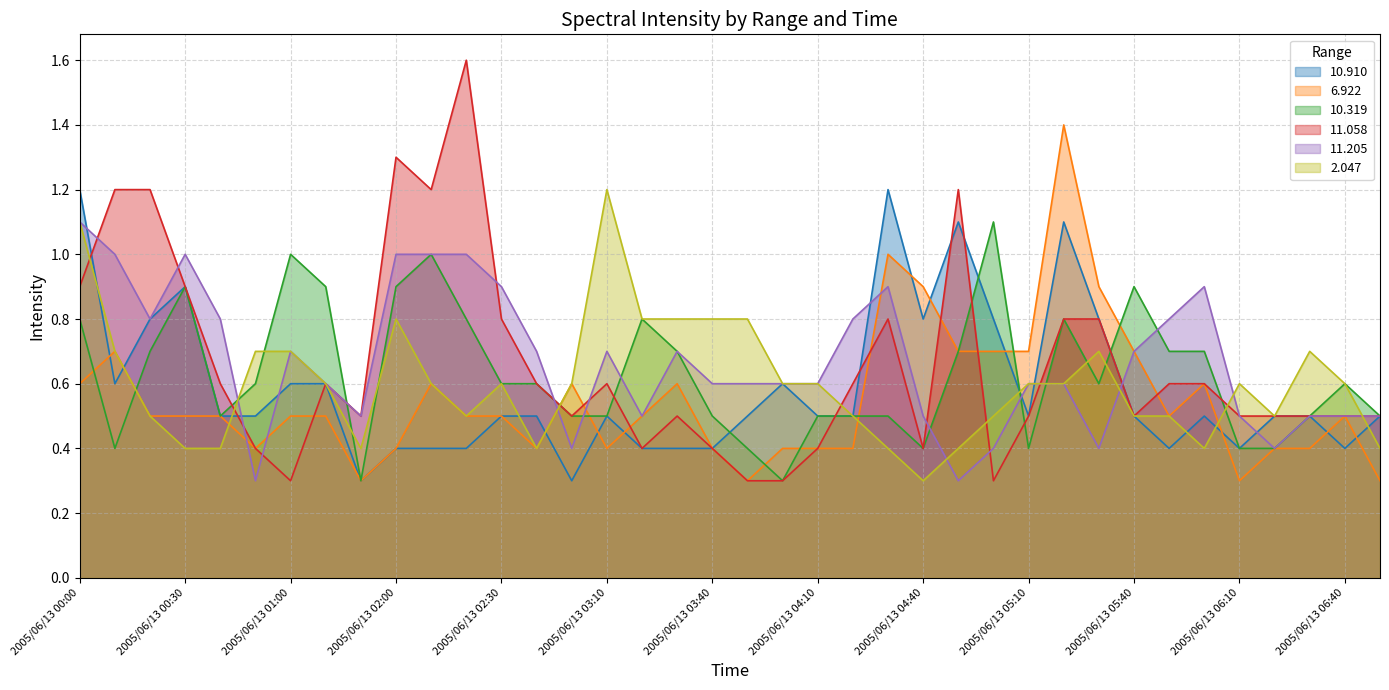

At which category does 11.205 reach its first local valley?

2005/06/13 00:20